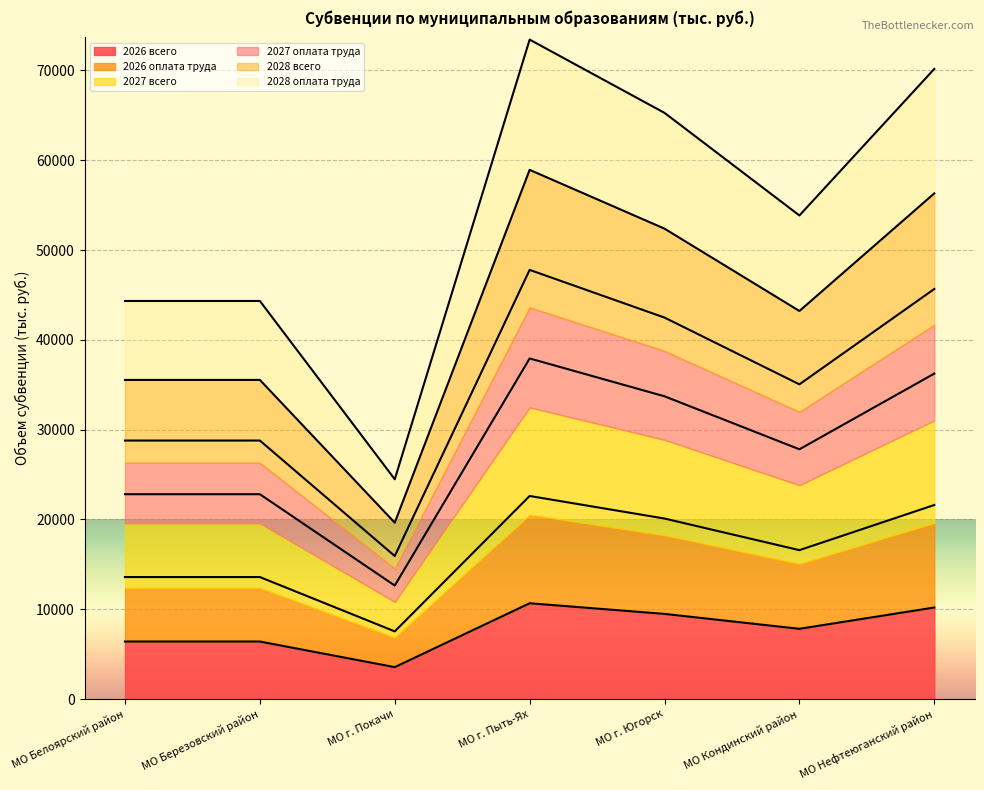

True or false: 2026 оплата труда and 2028 оплата труда cross at least once.

False